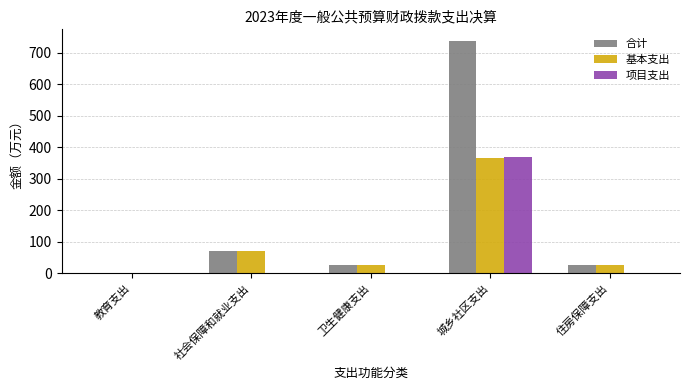

What are all the series names shown in the legend?

合计, 基本支出, 项目支出